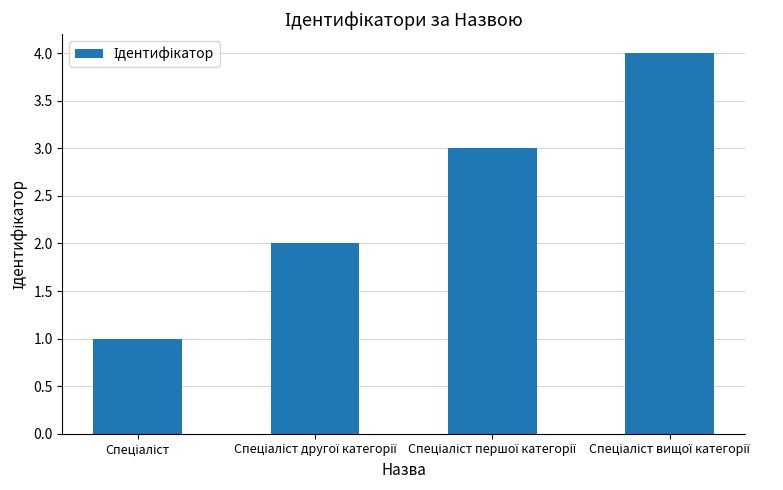

How many values are between 2 and 4?

3